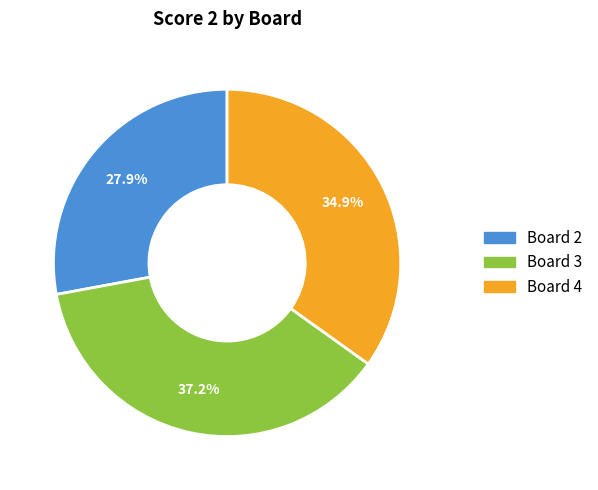

Approximately how many times larger is the value at Board 4 compared to Board 3?

0.9